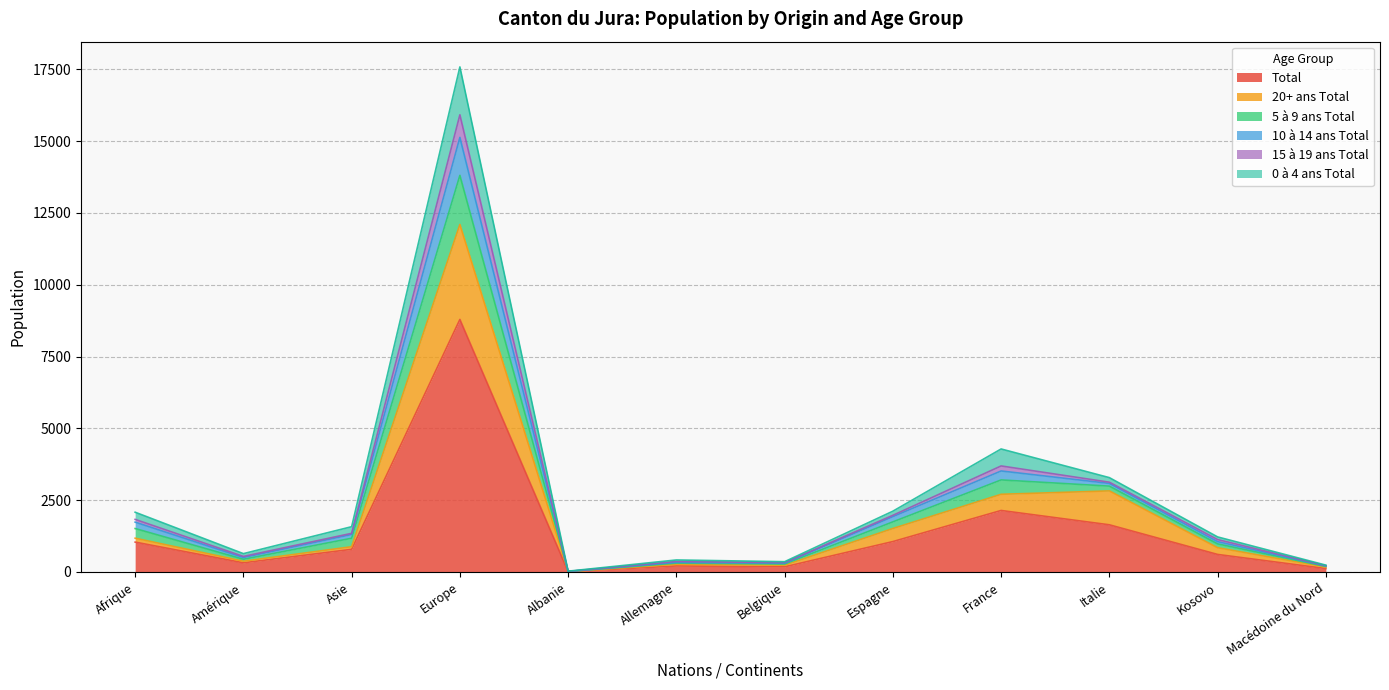

The 20+ ans Total series shows 25 at Albanie. True or false?

False